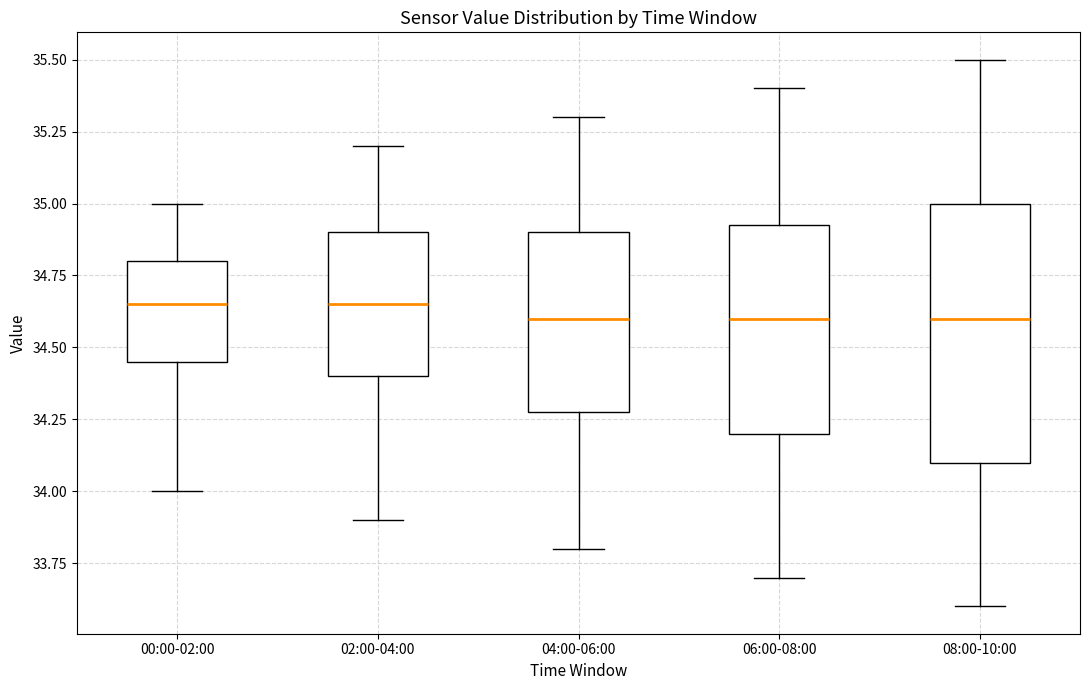

Where does the upper whisker of the box for 00:00-02:00 end on the y-axis? The values are not printed on the chart, so give them approximately, as read against the axis.

35.00